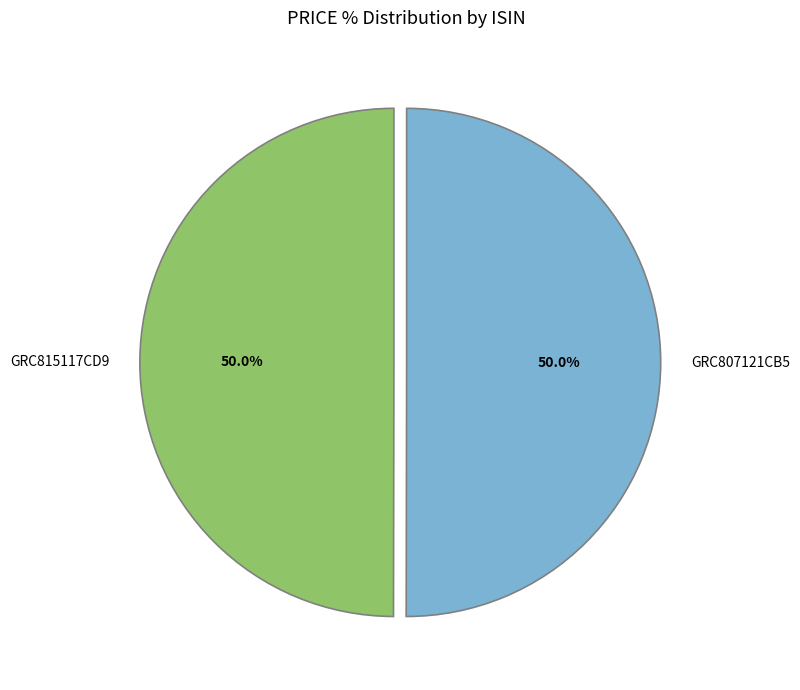

How many slices are in this pie chart?

2